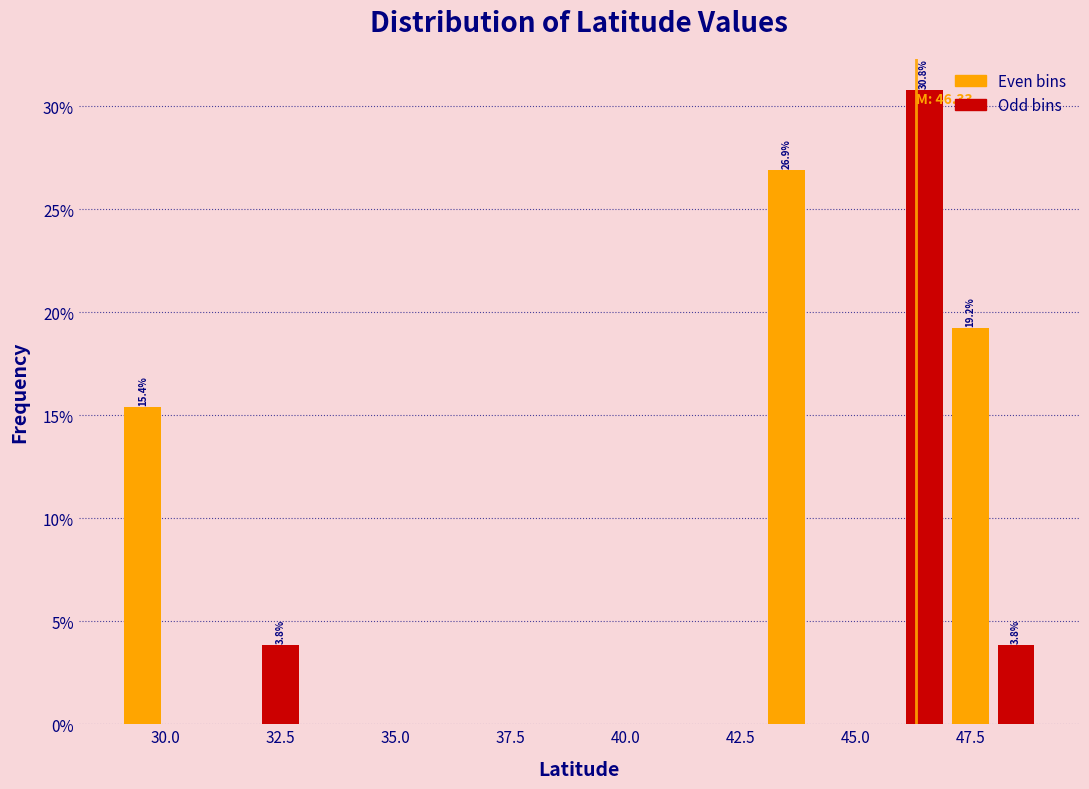

Read against the x-axis, roughly where is the centre of the tallest bar?

46.5